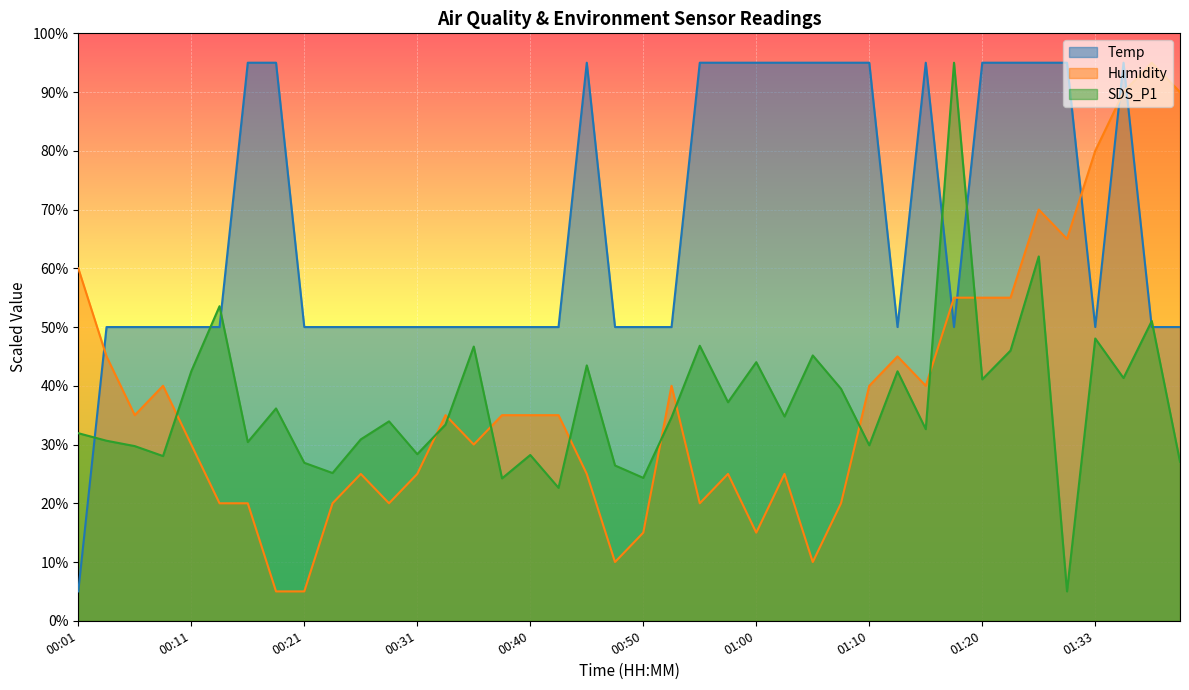

The Temp series shows 159.8 at 00:18. True or false?

False